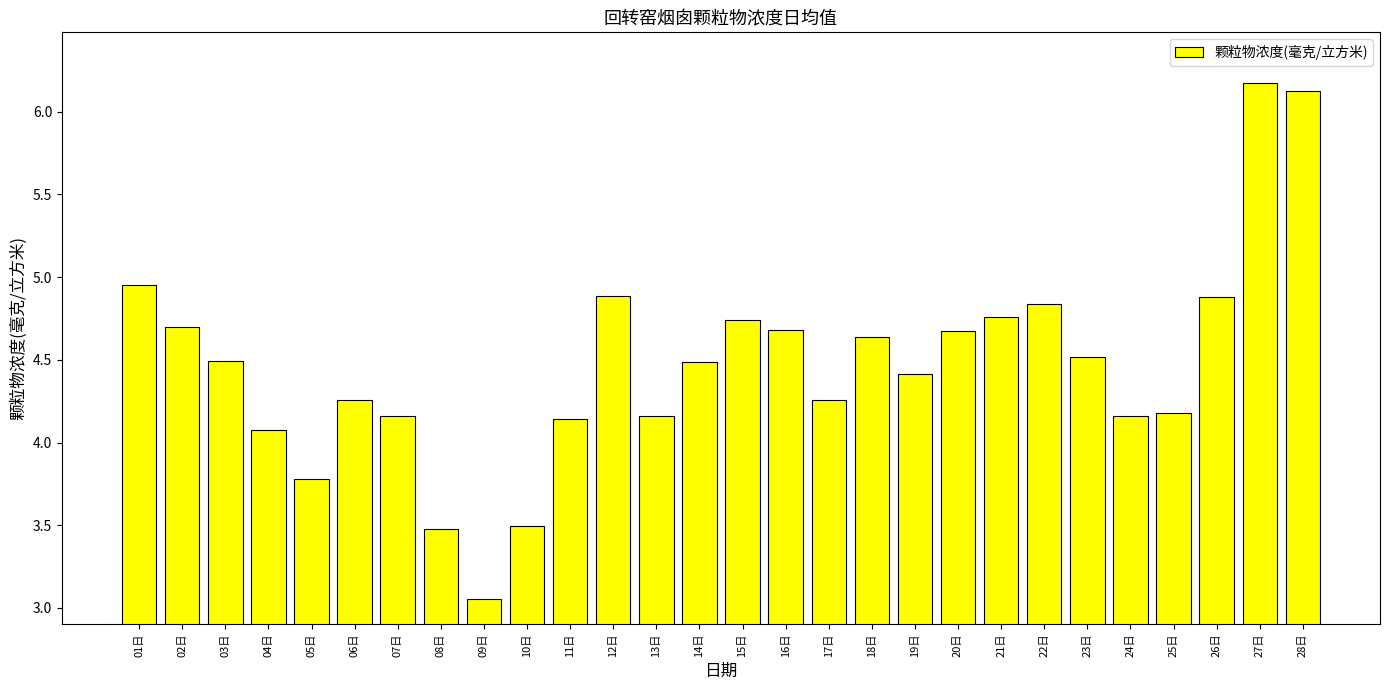

How many distinct data groups are displayed?

1